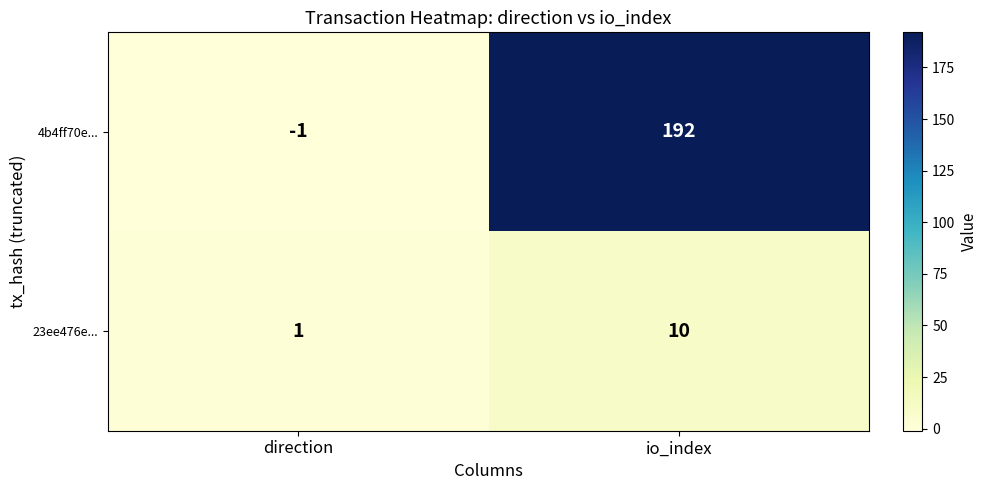

Count the 4b4ff70e... values in the range -1 to 192.

2